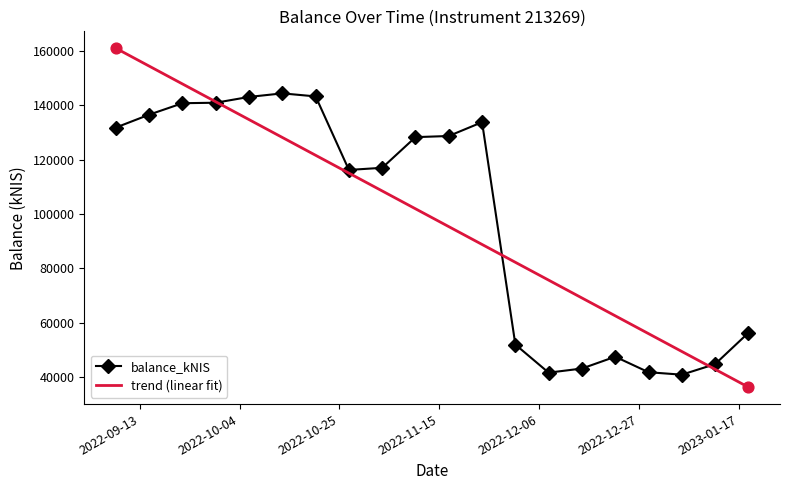

What are all the series names shown in the legend?

balance_kNIS, trend (linear fit)